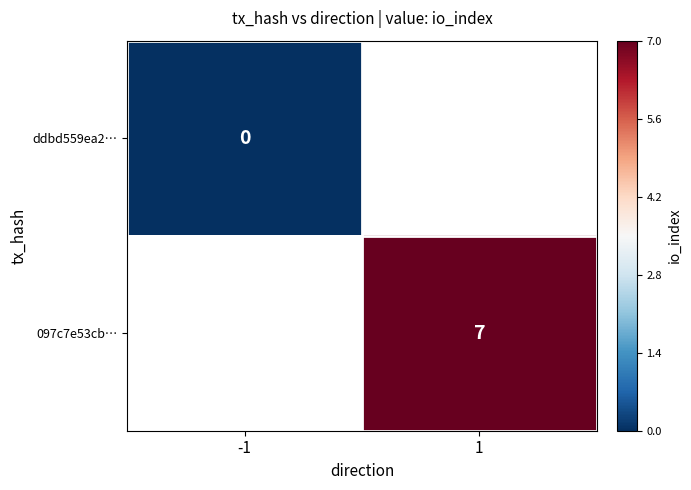

At which label does ddbd559ea2… reach its peak?

-1